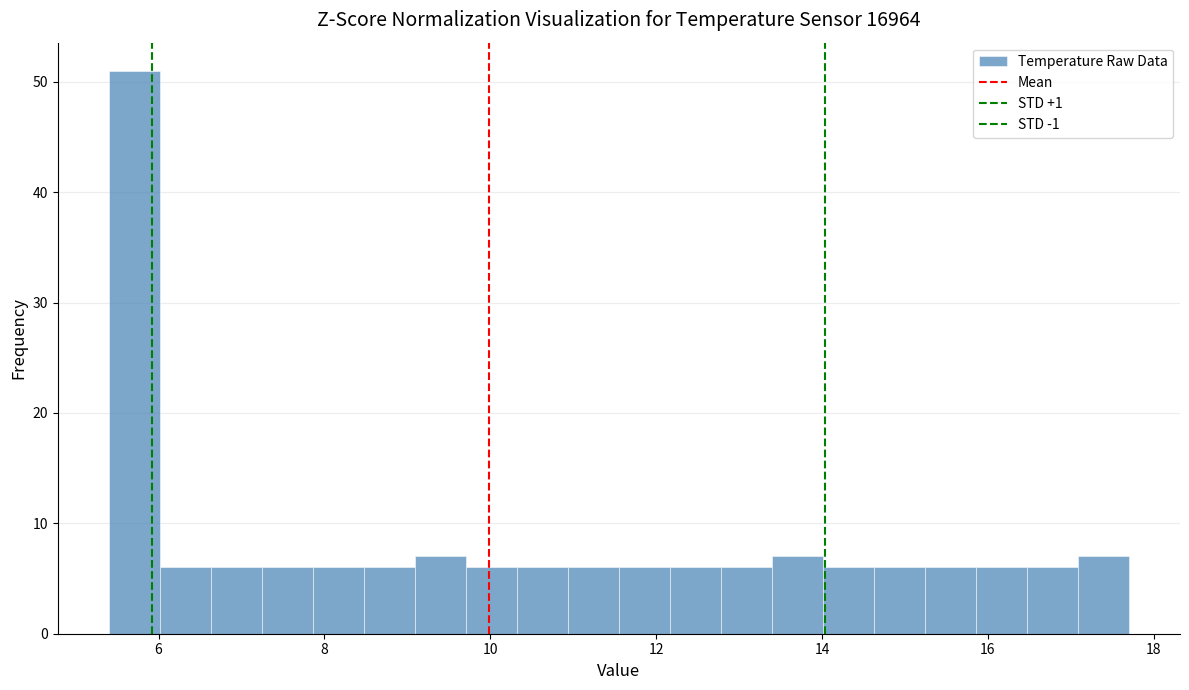

Read against the x-axis, roughly where is the centre of the tallest bar?

5.8